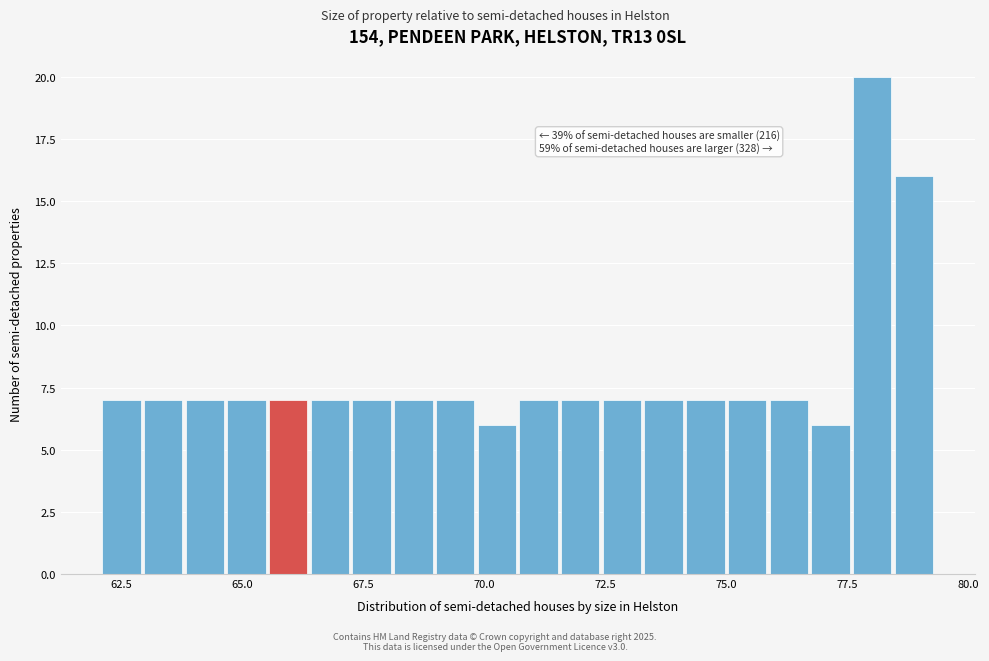

Read against the x-axis, roughly where is the centre of the tallest bar?

78.0